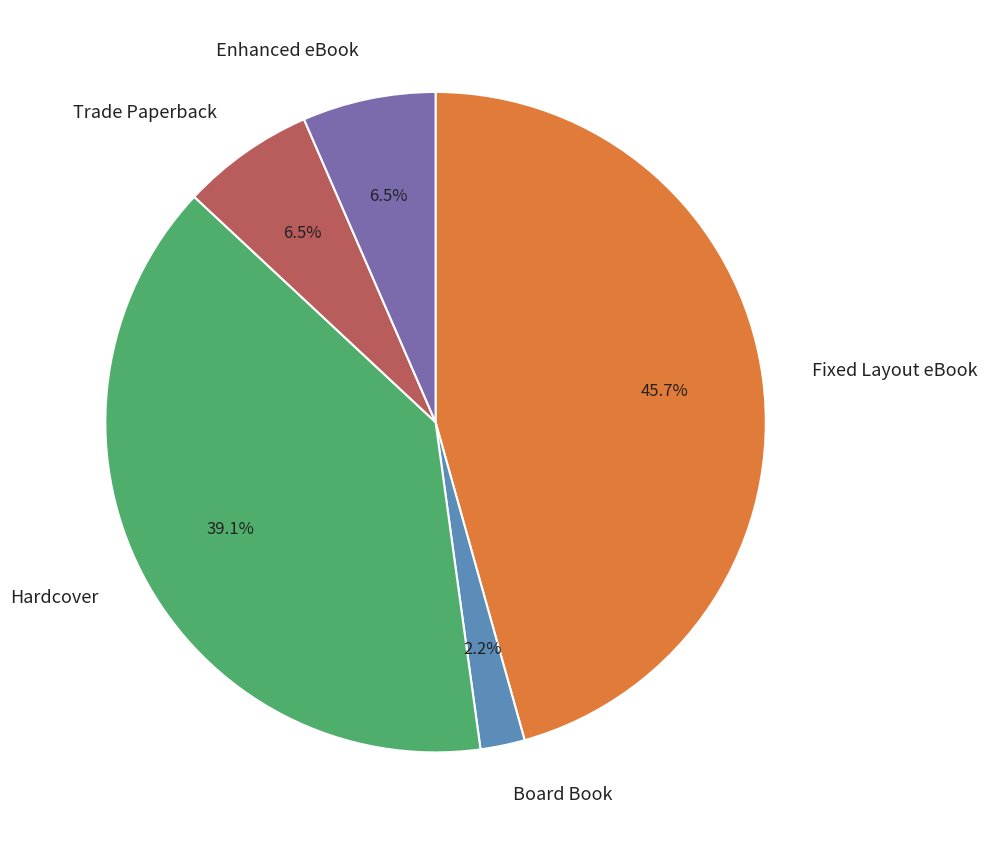

To the nearest percent, what is the average slice percentage?

20%